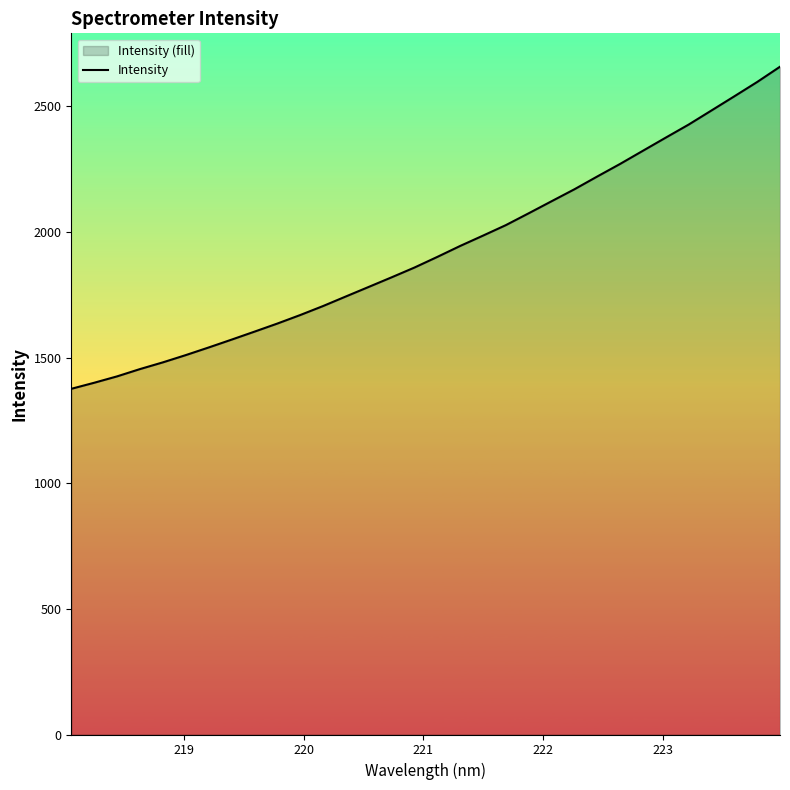

What is the greatest value displayed?

2657.0